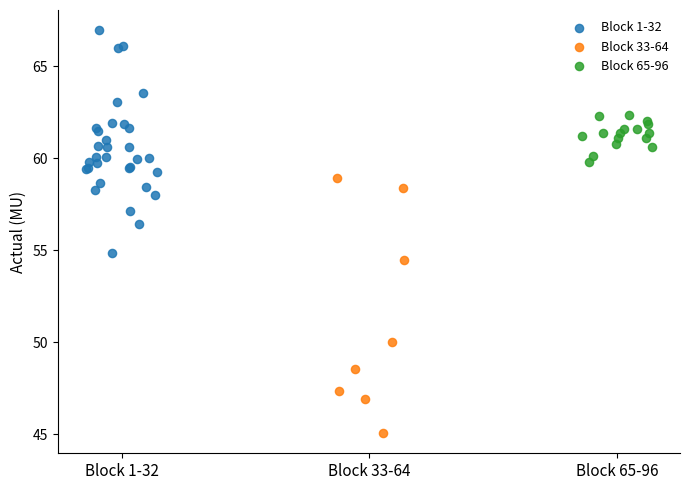

Which series reaches the maximum Y coordinate?

Block 1-32